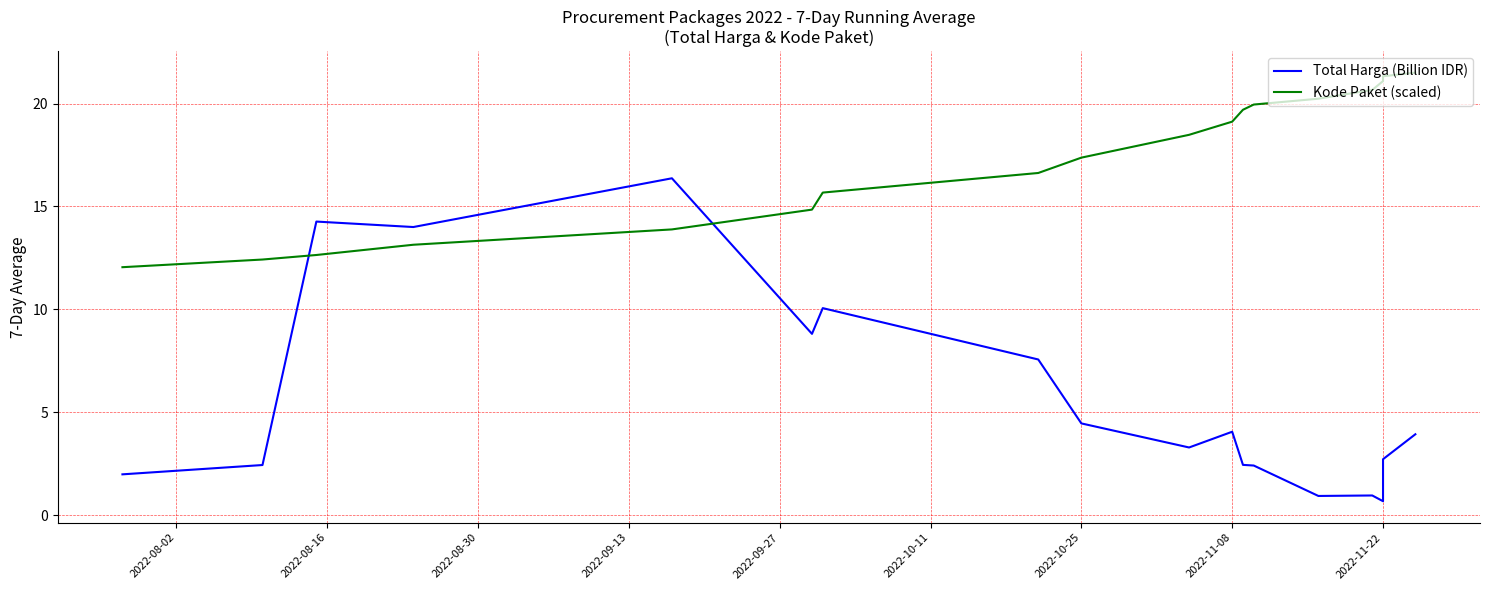

True or false: Kode Paket (scaled) has a value of 8.0 at 2022-11-22.

False